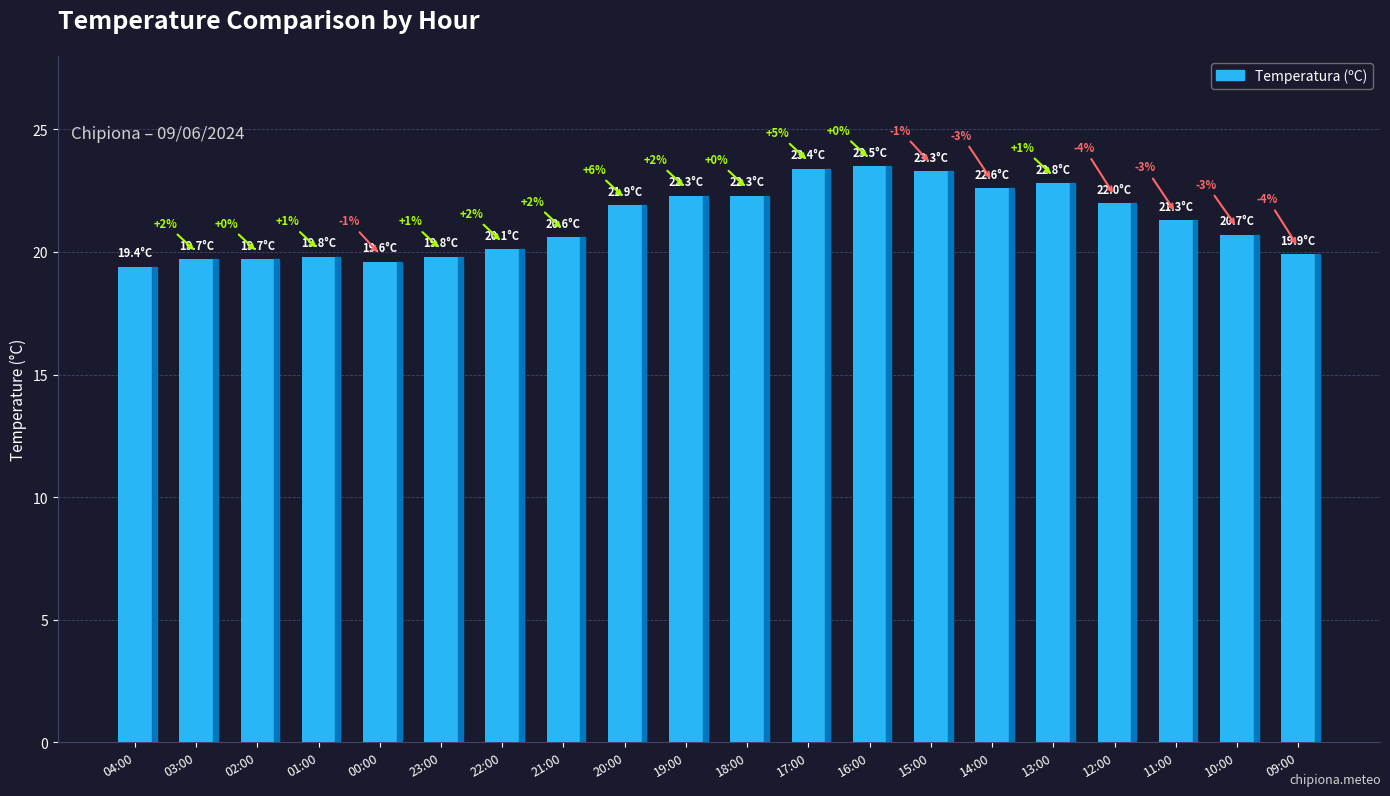

At which label does the data first exceed 21?

20:00